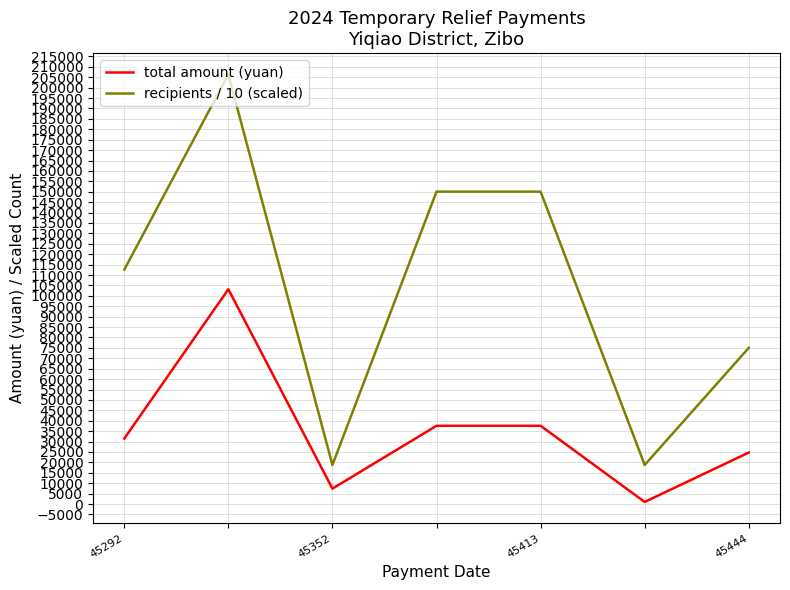

What is the minimum value shown in the chart?

1000.0